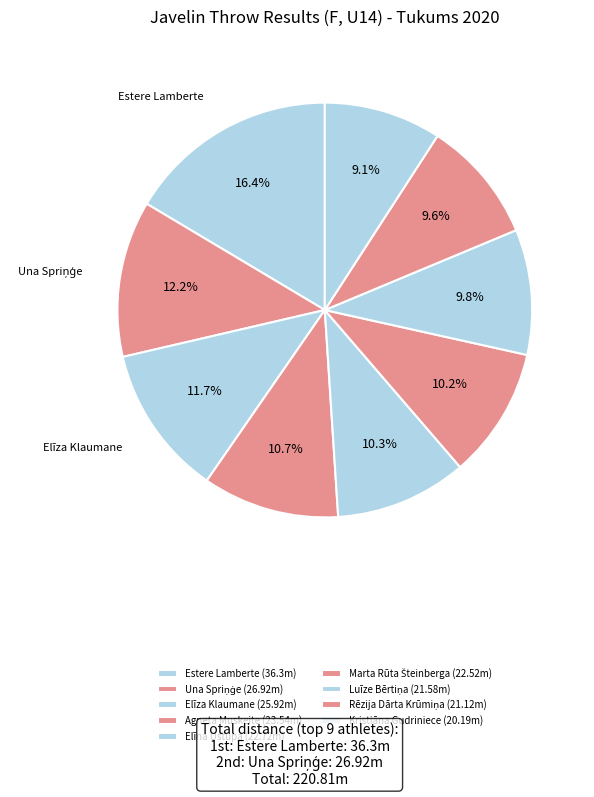

Which category has the smallest portion of the pie?

Kristiāna Gudriniece